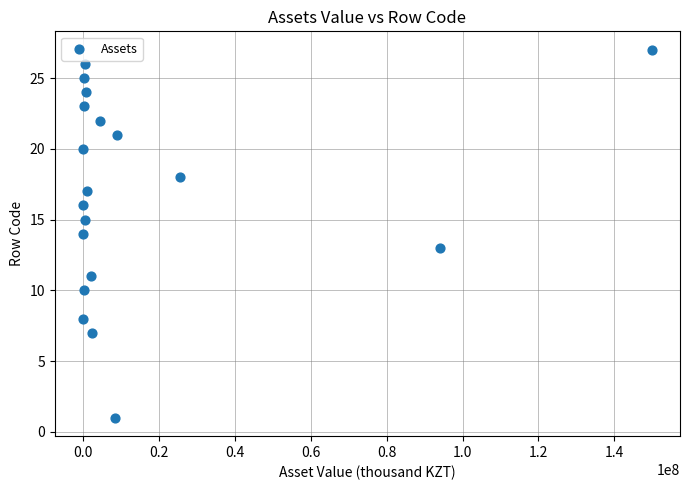

What is the range of Y values (max minus min)?

26